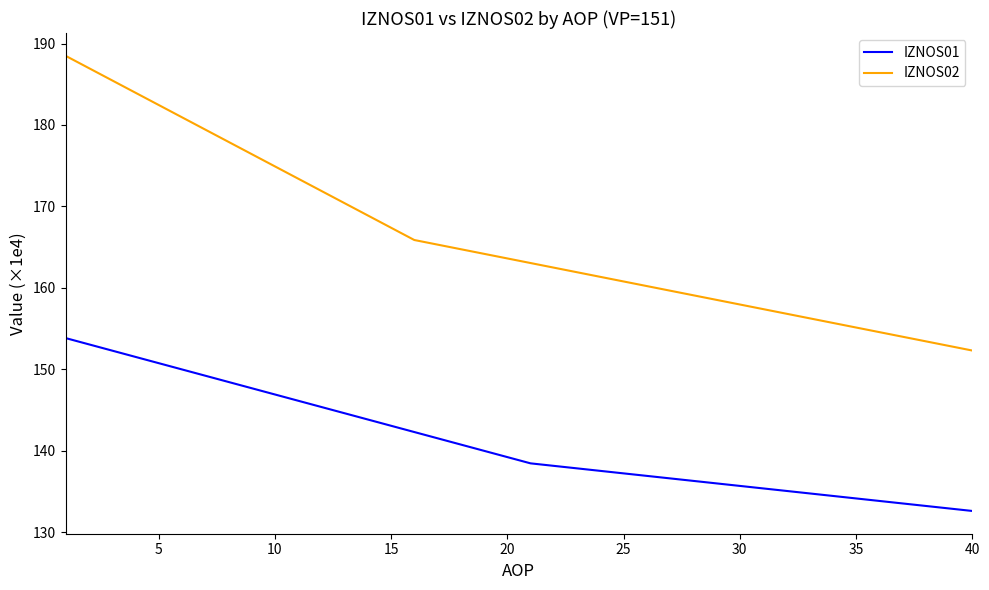

What is the smallest value displayed?

132.6